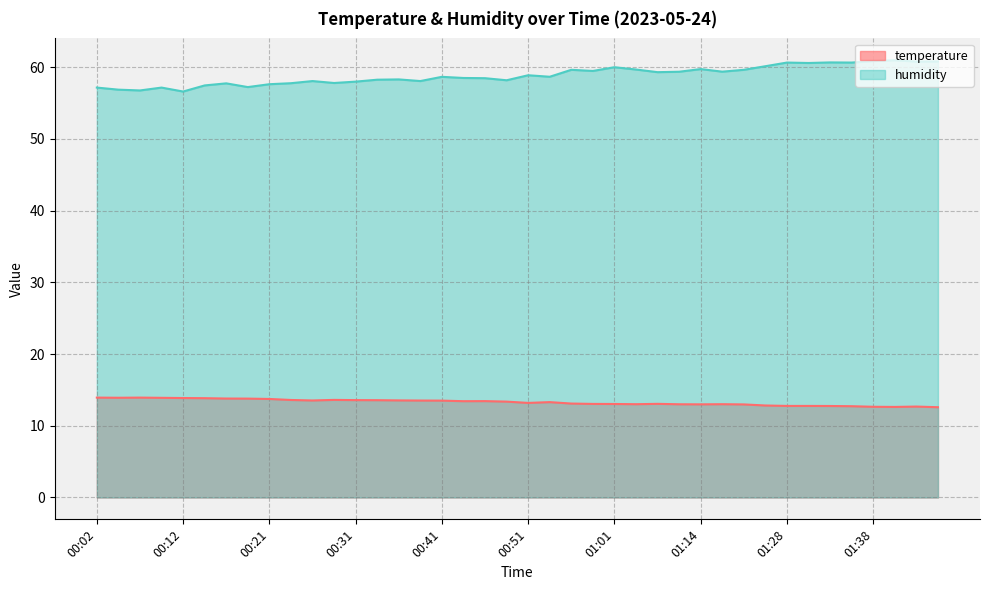

What position from the left is 01:17?

30